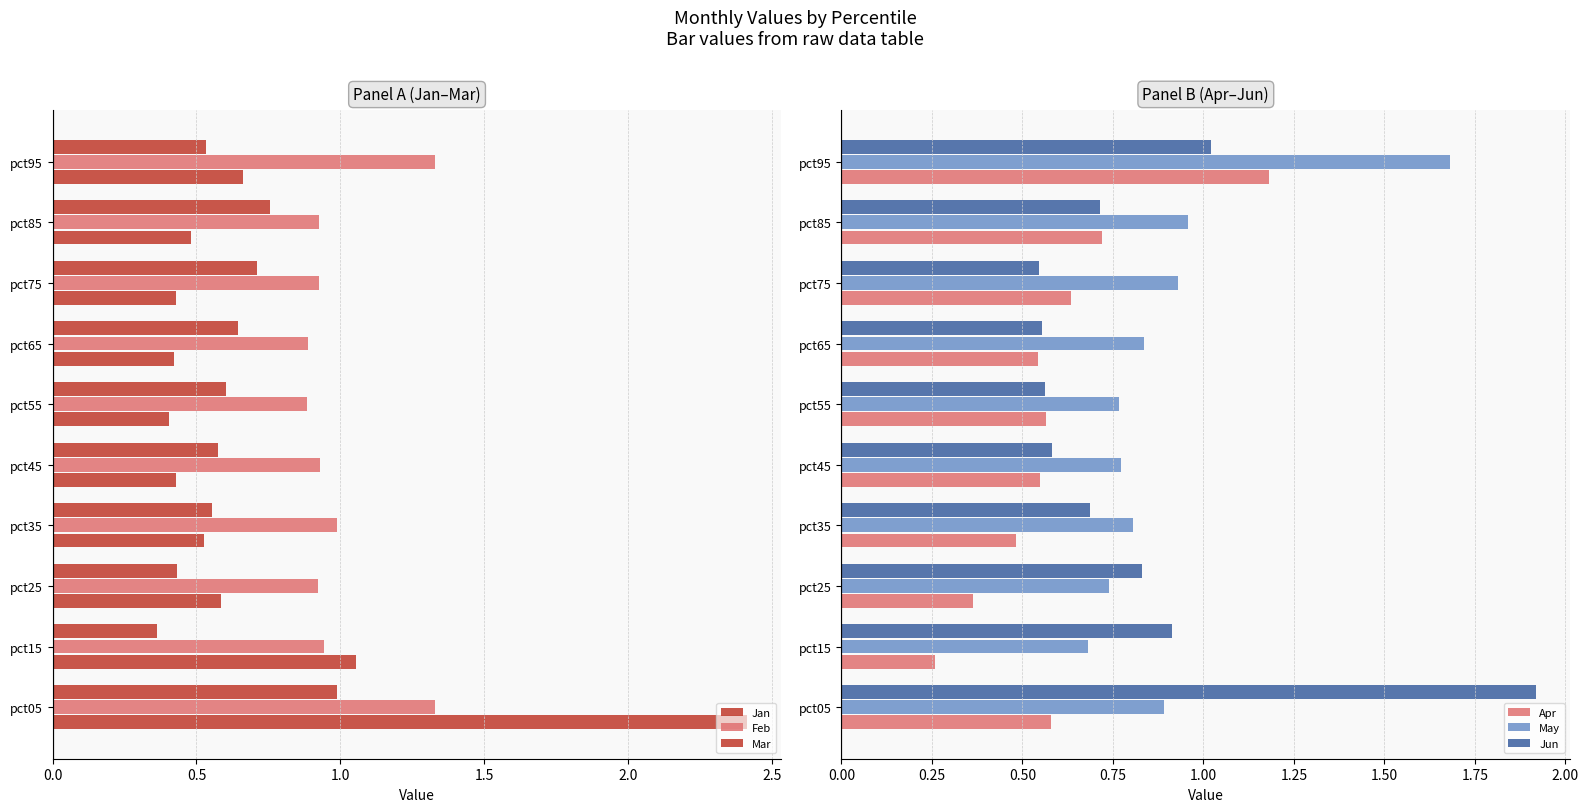

What is the sum of all Jun values?

8.3